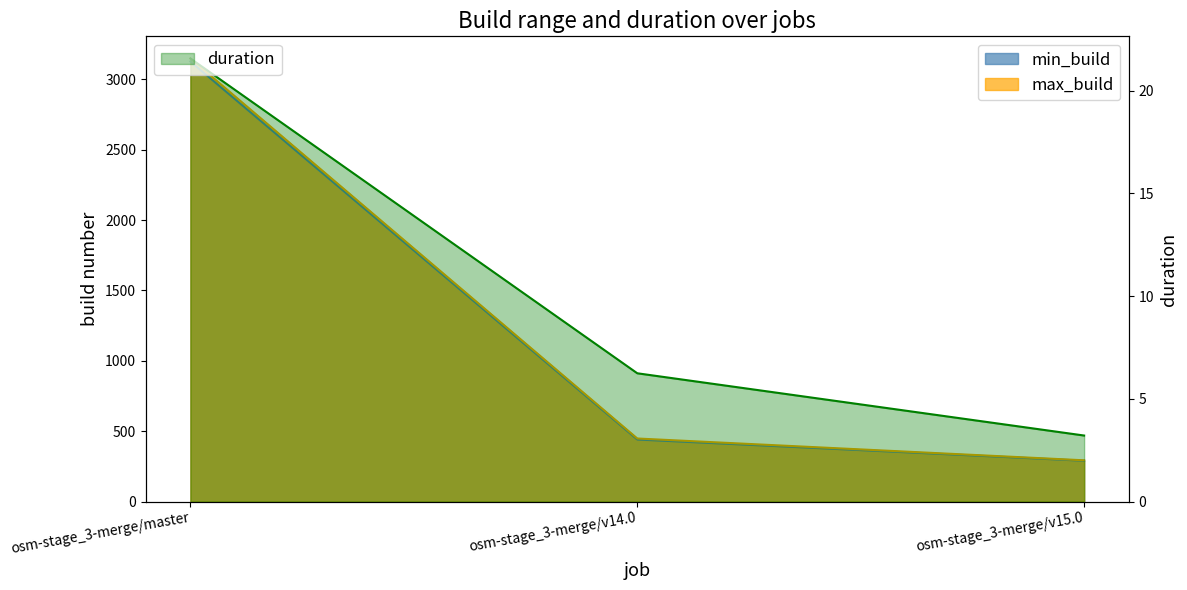

Which category has the highest value across all series?

osm-stage_3-merge/master